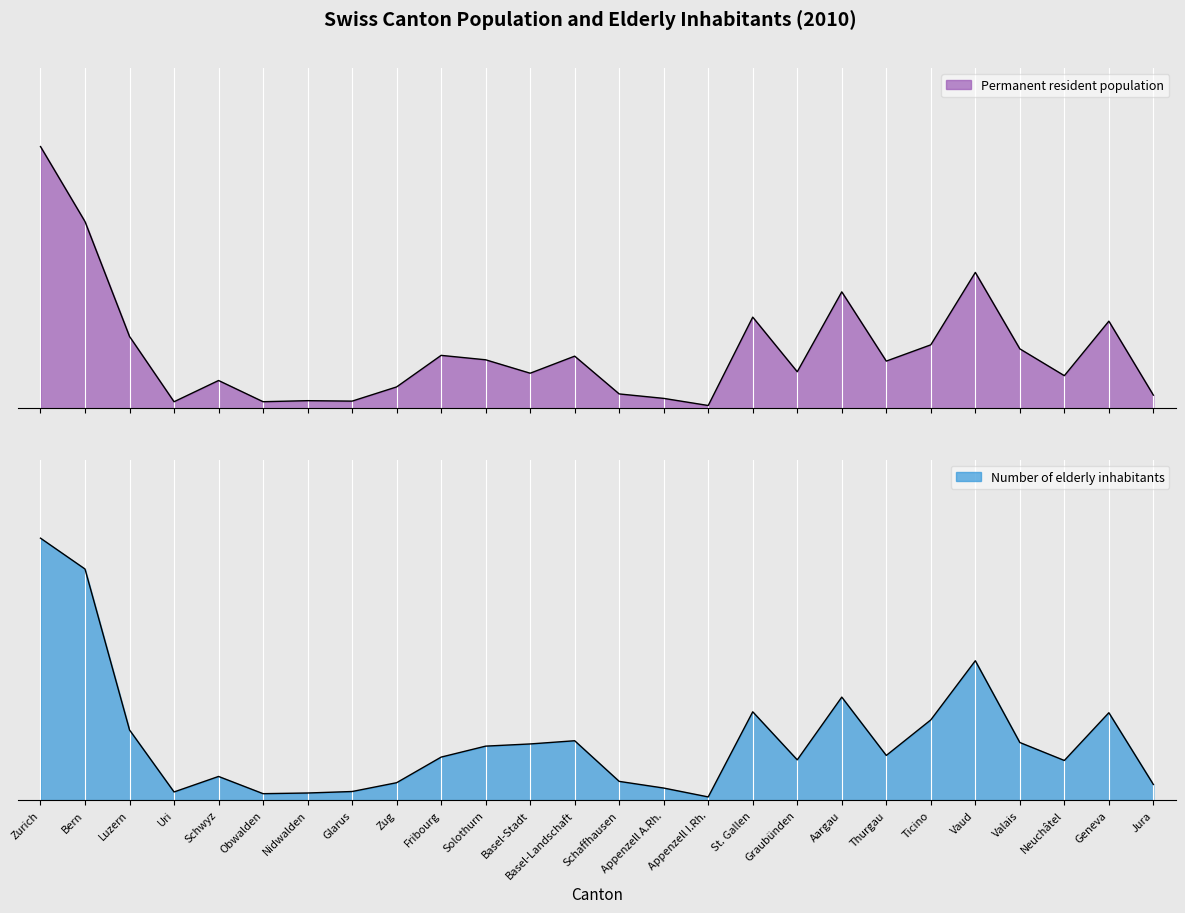

Which series has the largest total across all categories?

Number of elderly inhabitants